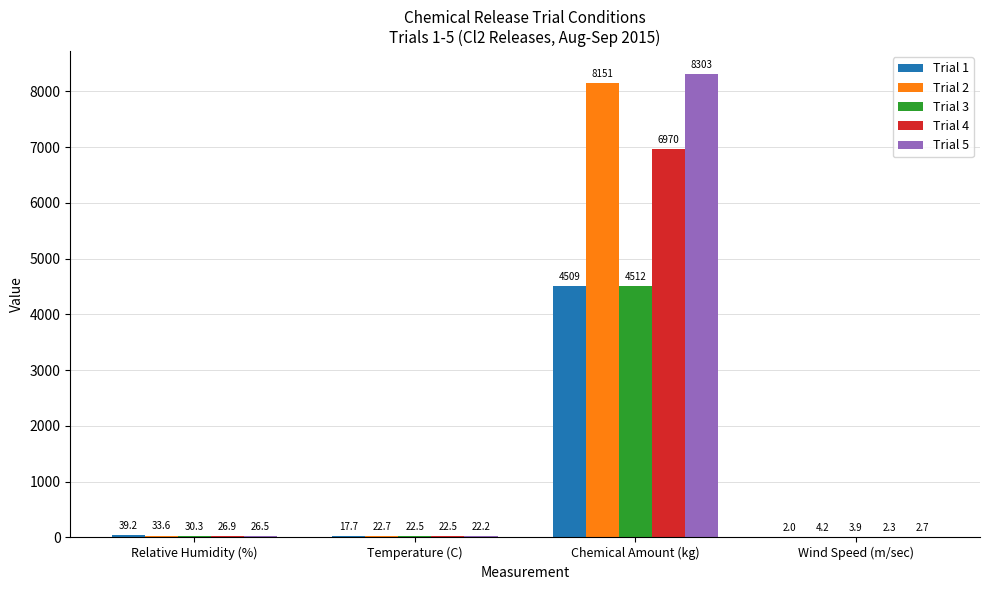

At which label is Trial 5 closest to 4152?

Relative Humidity (%)